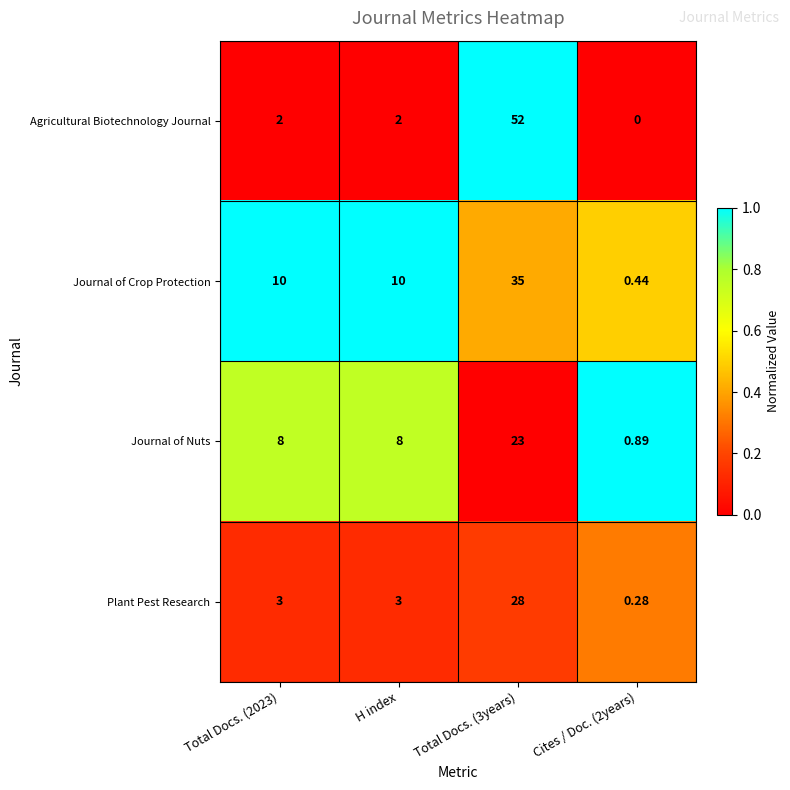

Which series has the largest range (max minus min)?

Agricultural Biotechnology Journal